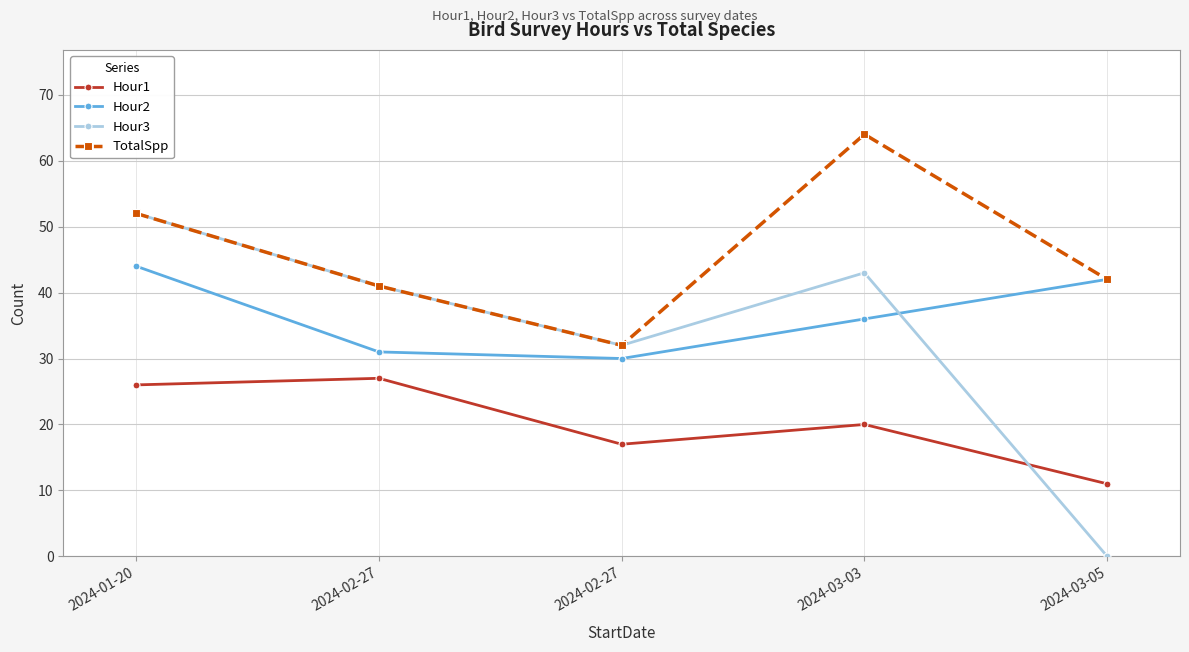

After their last crossing, which series has the higher values: Hour3 or Hour1?

Hour1